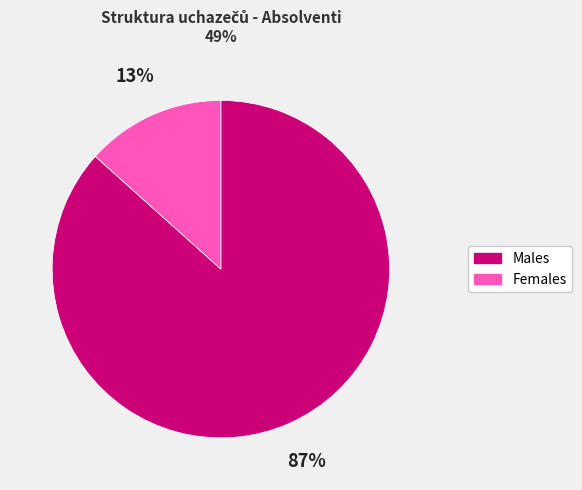

Which slice represents more than half of the pie?

Males